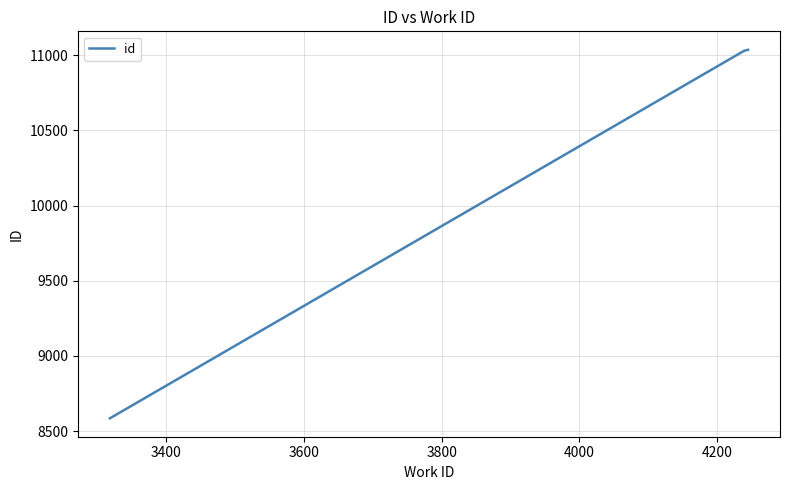

What is the maximum value shown in the chart?

11037.0